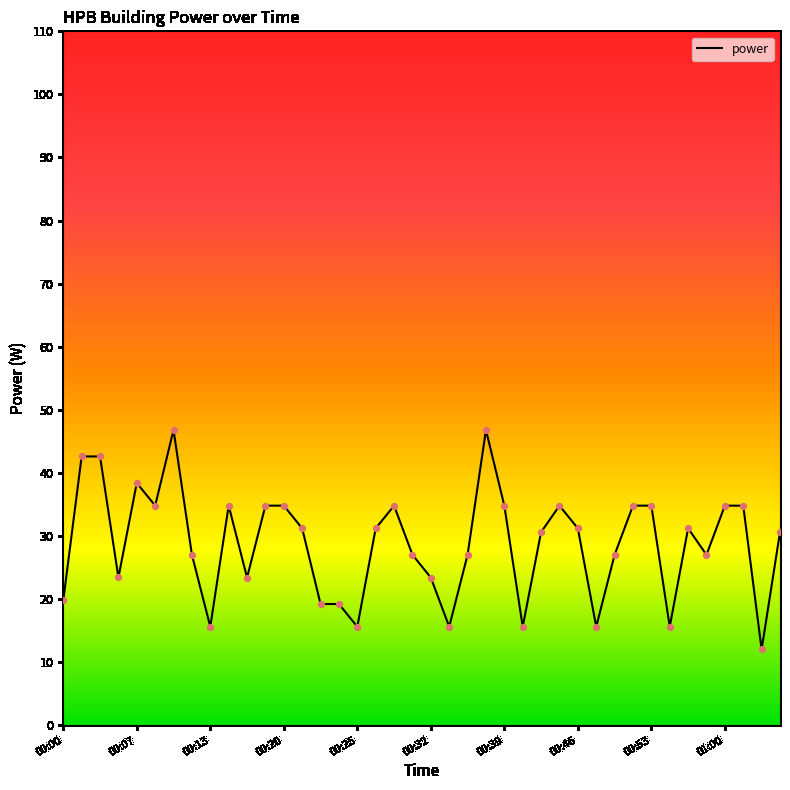

What is the difference between the maximum and minimum values?

34.8